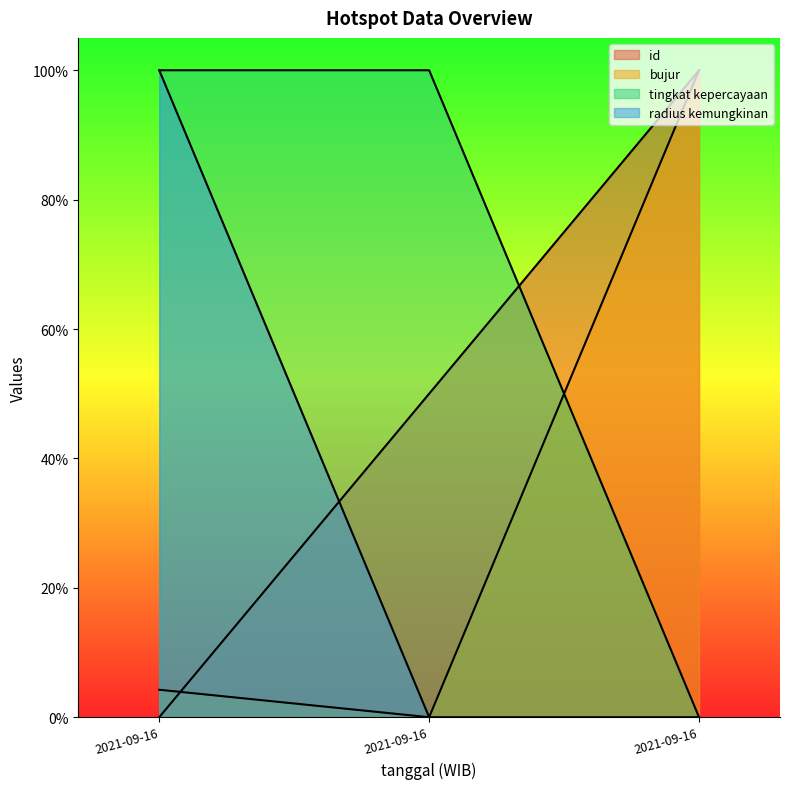

At which label does bujur reach its minimum?

2021-09-16